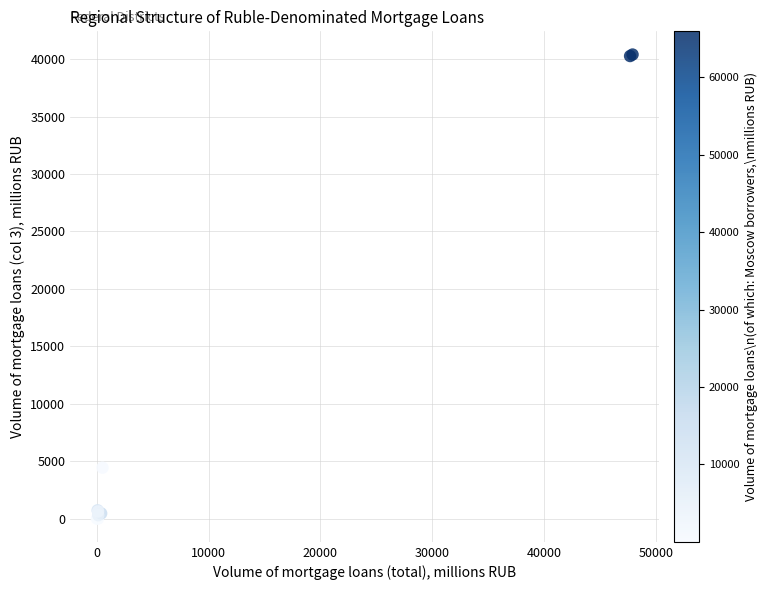

What Y value in the scatter plot is closest to 20199?

4437